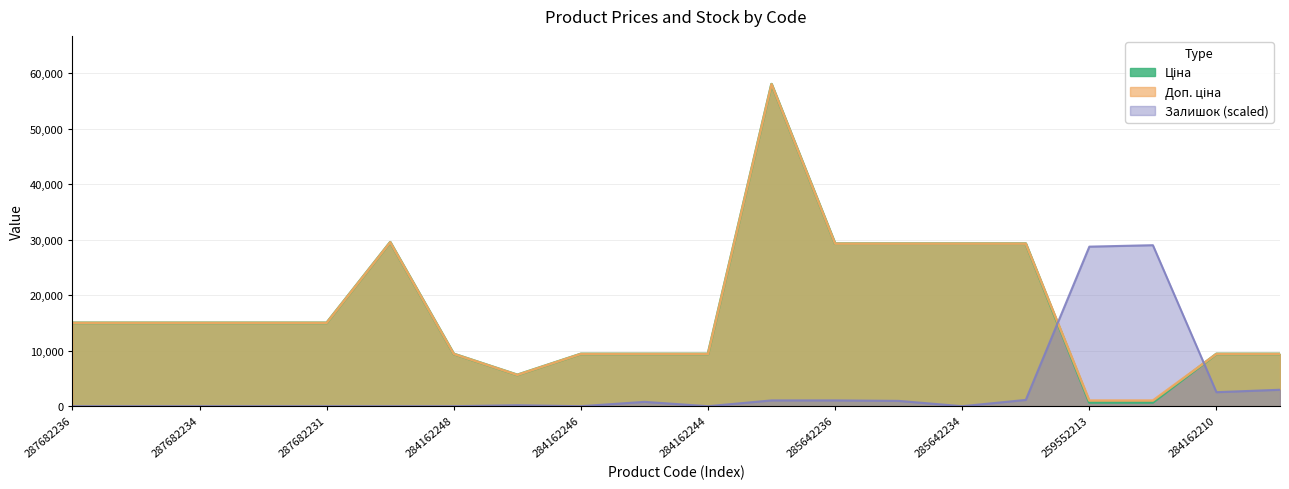

Does the chart display data point markers on the line(s)?

No